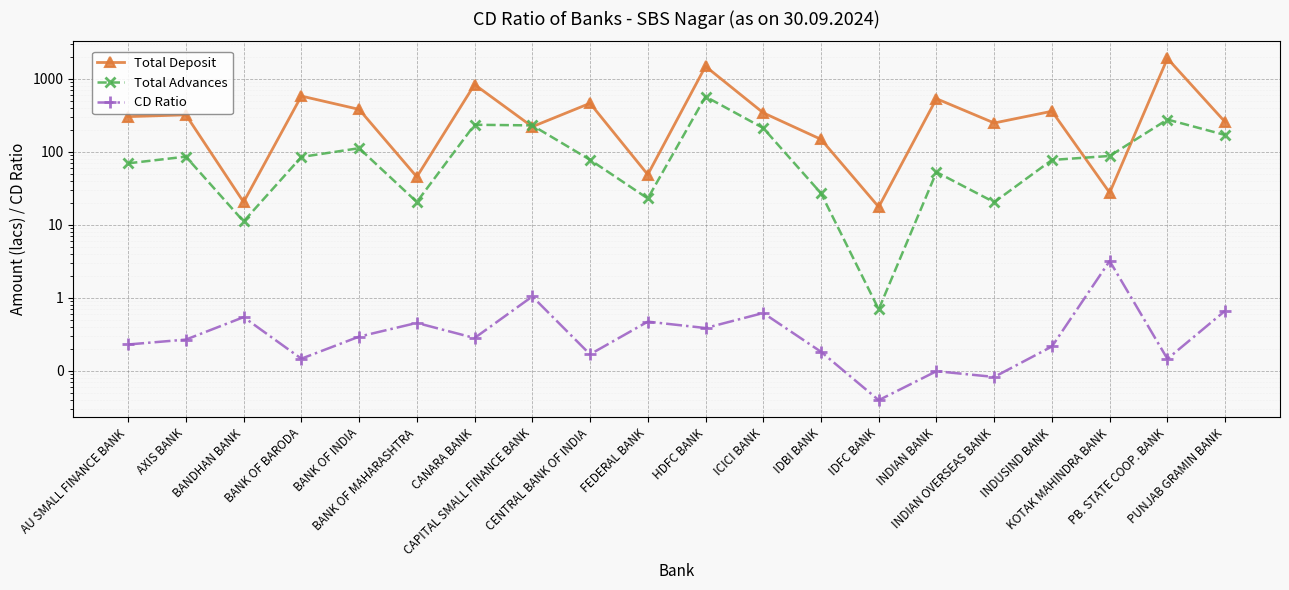

At which category is the sum across all series the highest?

PB. STATE COOP. BANK